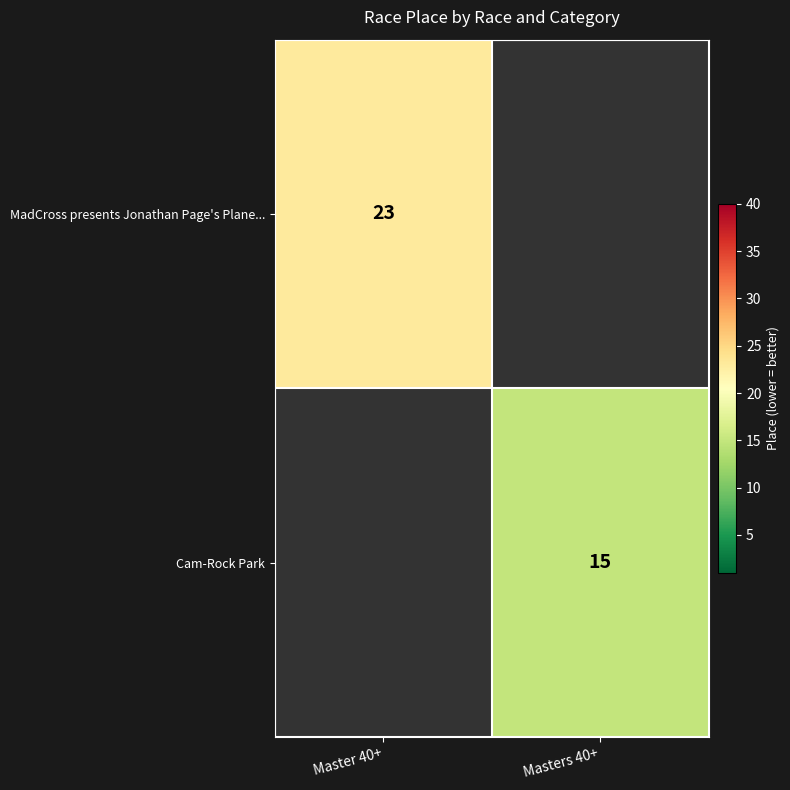

The value of MadCross presents Jonathan Page's Plane... at Master 40+ is 23. True or false?

True